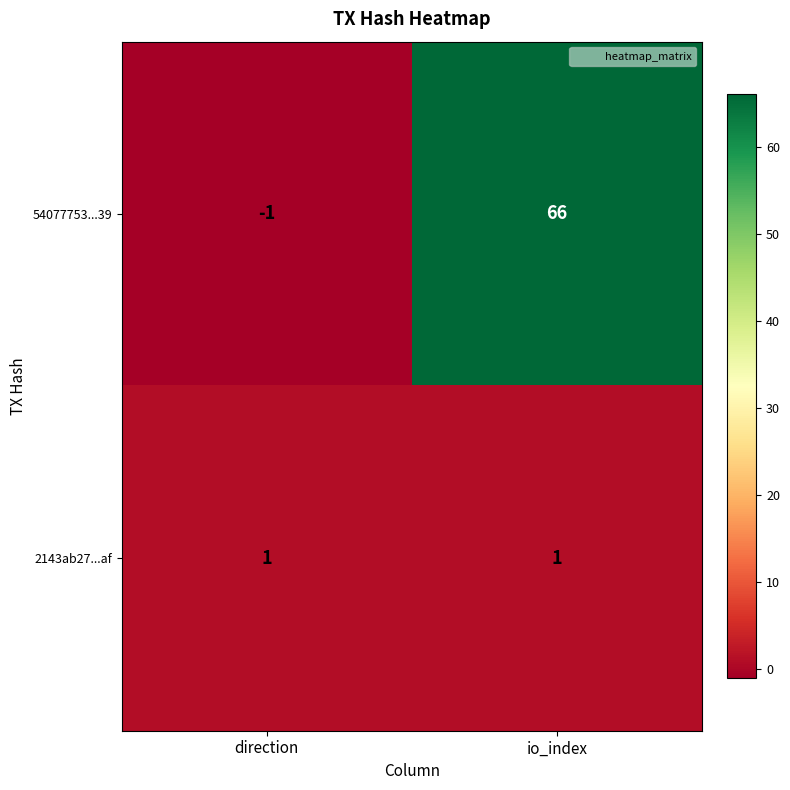

What is the minimum value shown in the chart?

-1